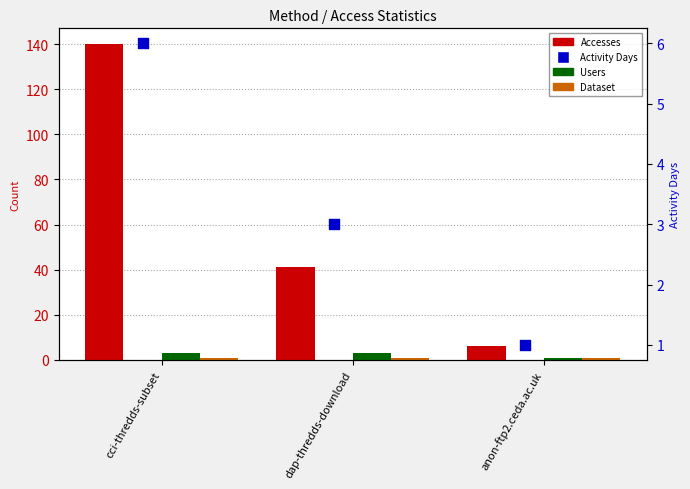

At which category is the sum across all series the highest?

cci-thredds-subset